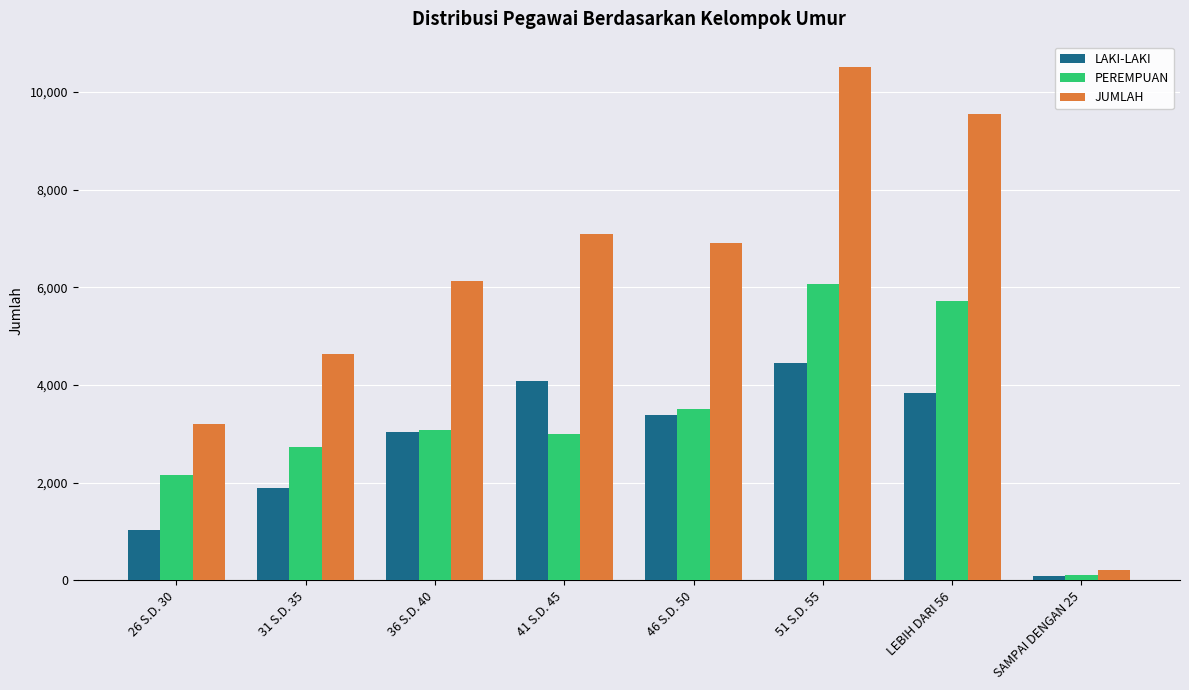

Which series has the largest range (max minus min)?

JUMLAH